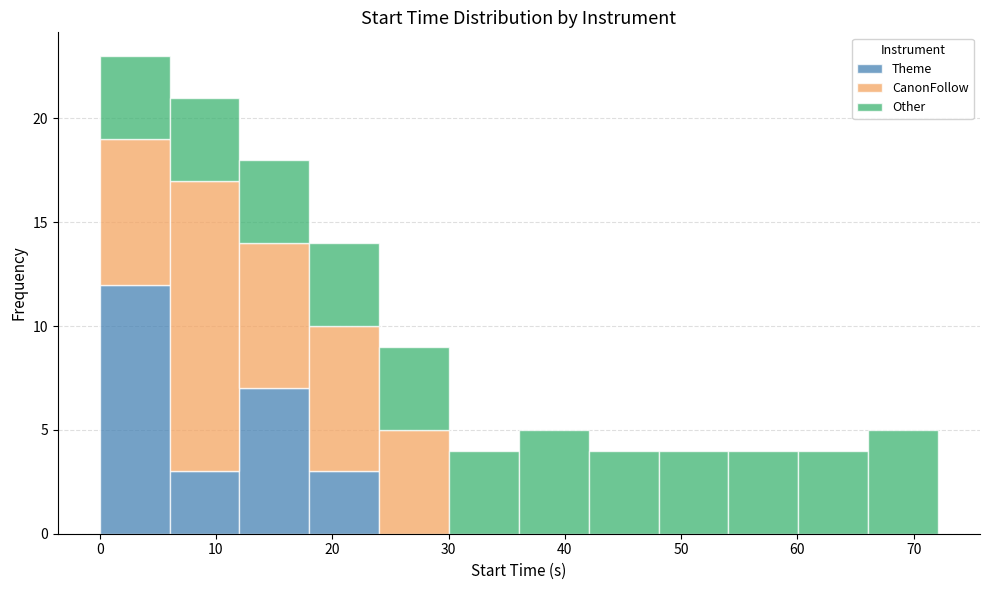

What is the total height of the stacked bar covering 30 to 36 on the x-axis? Neither the bar edges nor the heights are printed on the chart, so give them approximately, as read against the axes.

4